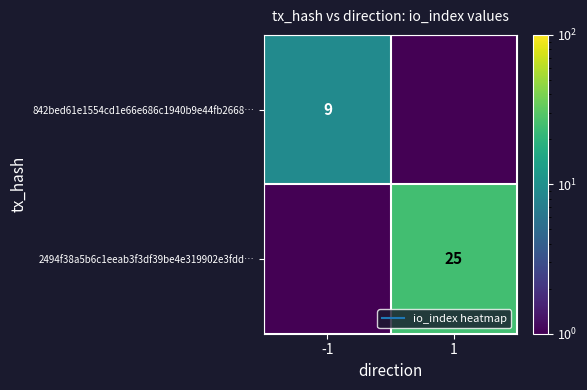

What is the approximate value of 2494f38a5b6c1eeab3f3df39be4e319902e3fdd… at 1?

25.0